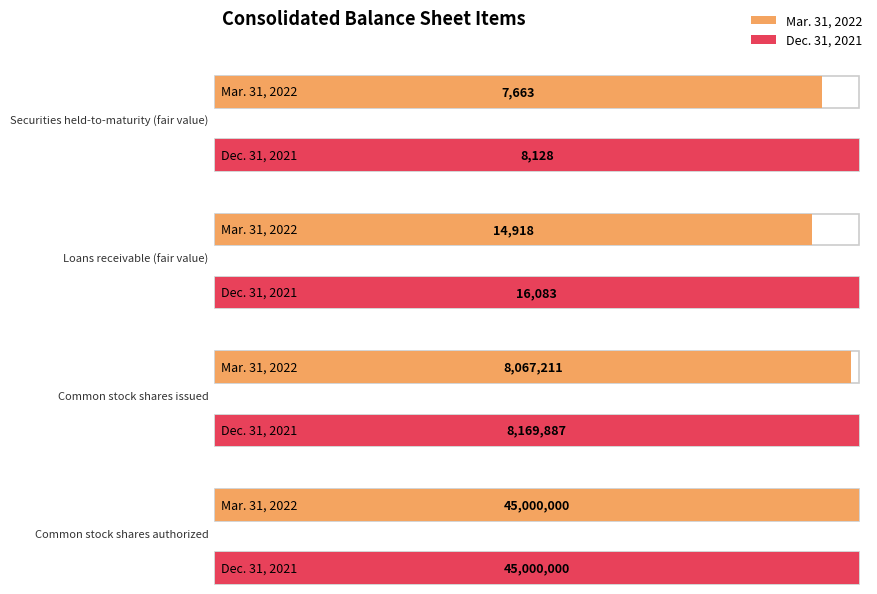

Which category has the highest value across all series?

Common stock
shares authorized